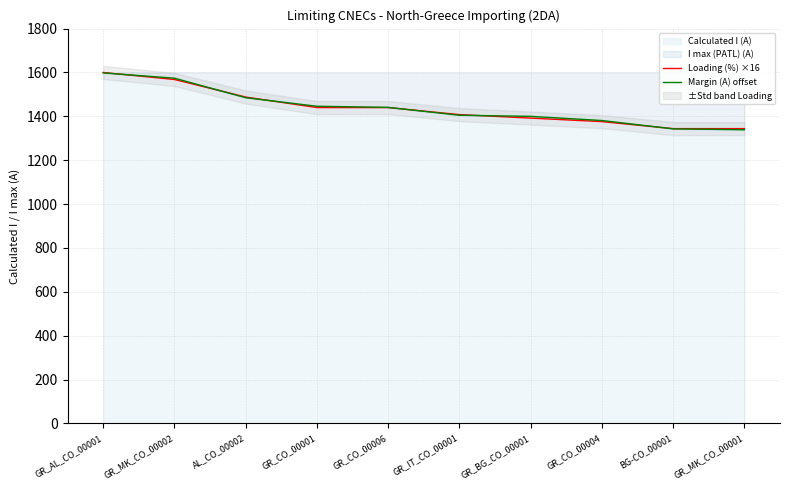

True or false: Margin (A) offset has more than 2 interior local peaks.

False